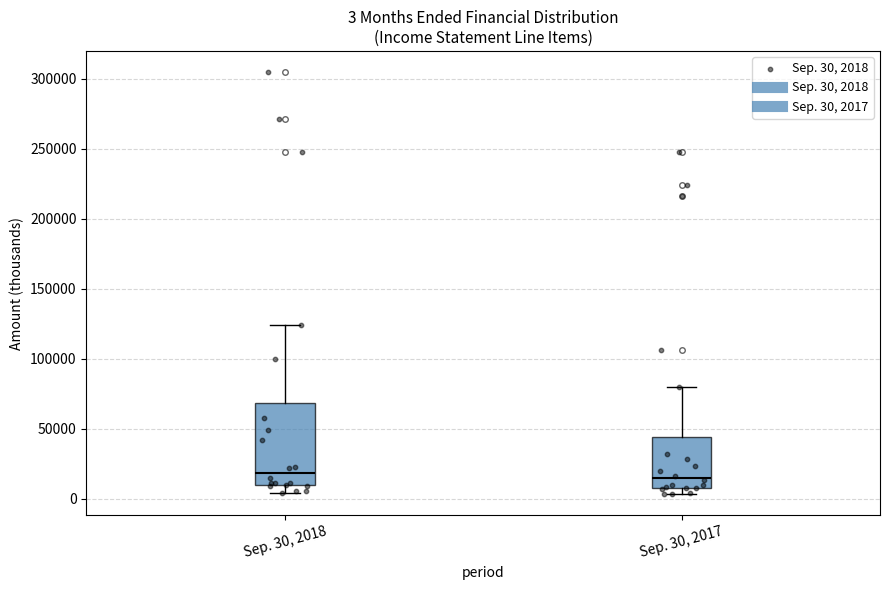

Which box is the tallest, from its lower edge to its upper edge?

Sep. 30, 2018